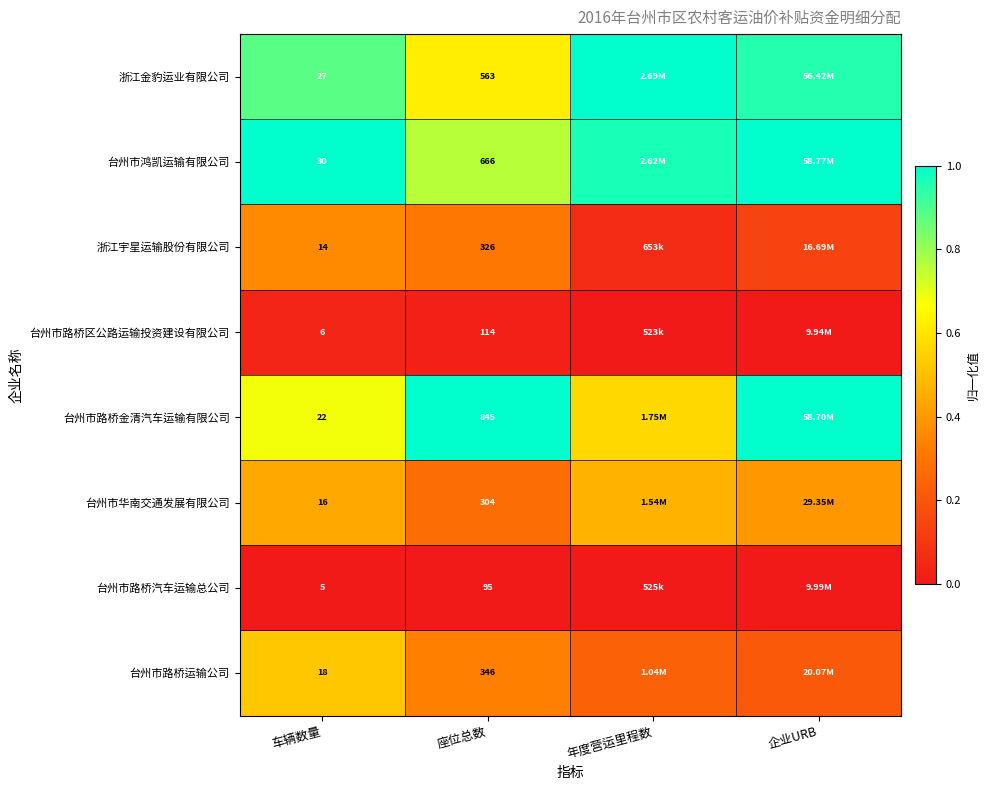

Rank the series at 座位总数 from highest to lowest value.

台州市路桥金清汽车运输有限公司, 台州市鸿凯运输有限公司, 浙江金豹运业有限公司, 台州市路桥运输公司, 浙江宇星运输股份有限公司, 台州市华南交通发展有限公司, 台州市路桥区公路运输投资建设有限公司, 台州市路桥汽车运输总公司